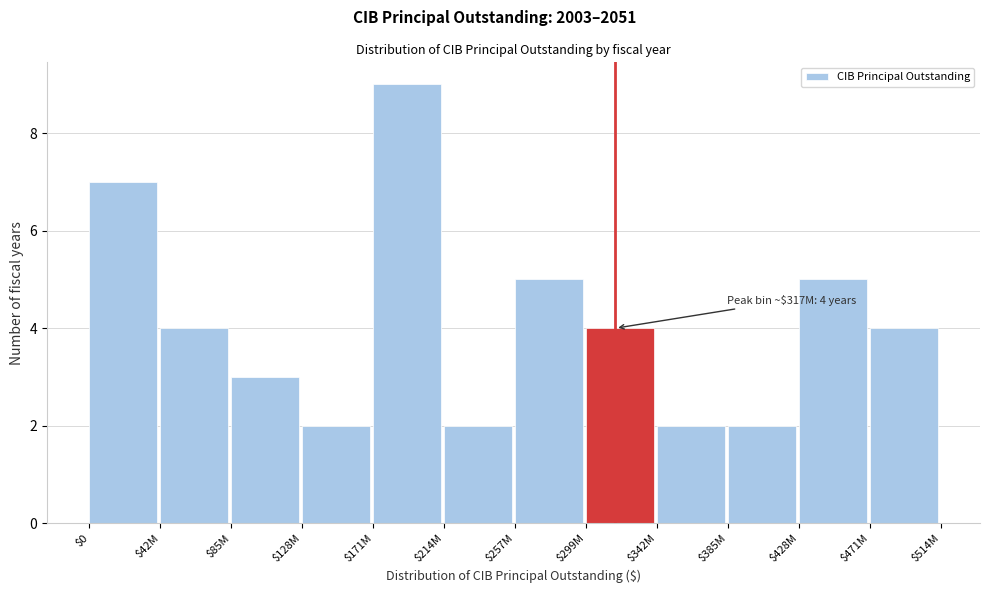

Reading right to left, what are all the values shown in this chart?

4	5	2	2	4	5	2	9	2	3	4	7